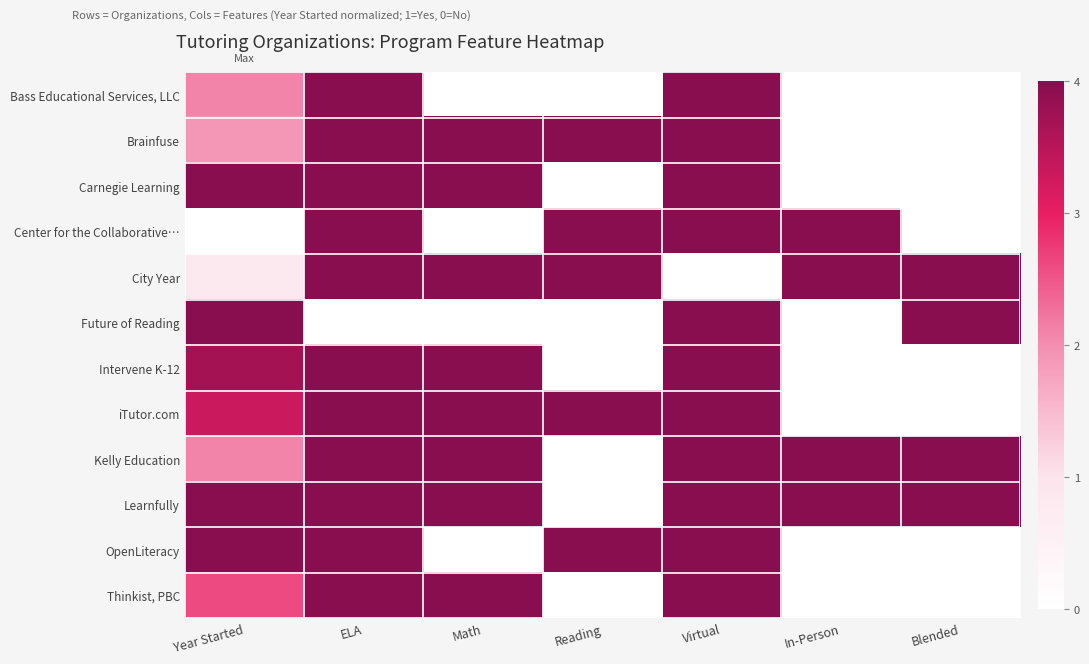

Reading left to right, extract all data points from this chart.

Bass Educational Services, LLC: Year Started=2.1	ELA=4.0	Math=0.0	Reading=0.0	Virtual=4.0	In-Person=0.0	Blended=0.0
Brainfuse: Year Started=1.9	ELA=4.0	Math=4.0	Reading=4.0	Virtual=4.0	In-Person=0.0	Blended=0.0
Carnegie Learning: Year Started=4.0	ELA=4.0	Math=4.0	Reading=0.0	Virtual=4.0	In-Person=0.0	Blended=0.0
Center for the Collaborative…: Year Started=0.0	ELA=4.0	Math=0.0	Reading=4.0	Virtual=4.0	In-Person=4.0	Blended=0.0
City Year: Year Started=0.8	ELA=4.0	Math=4.0	Reading=4.0	Virtual=0.0	In-Person=4.0	Blended=4.0
Future of Reading: Year Started=4.0	ELA=0.0	Math=0.0	Reading=0.0	Virtual=4.0	In-Person=0.0	Blended=4.0
Intervene K-12: Year Started=3.7	ELA=4.0	Math=4.0	Reading=0.0	Virtual=4.0	In-Person=0.0	Blended=0.0
iTutor.com: Year Started=3.3	ELA=4.0	Math=4.0	Reading=4.0	Virtual=4.0	In-Person=0.0	Blended=0.0
Kelly Education: Year Started=2.1	ELA=4.0	Math=4.0	Reading=0.0	Virtual=4.0	In-Person=4.0	Blended=4.0
Learnfully: Year Started=4.0	ELA=4.0	Math=4.0	Reading=0.0	Virtual=4.0	In-Person=4.0	Blended=4.0
OpenLiteracy: Year Started=4.0	ELA=4.0	Math=0.0	Reading=4.0	Virtual=4.0	In-Person=0.0	Blended=0.0
Thinkist, PBC: Year Started=2.6	ELA=4.0	Math=4.0	Reading=0.0	Virtual=4.0	In-Person=0.0	Blended=0.0